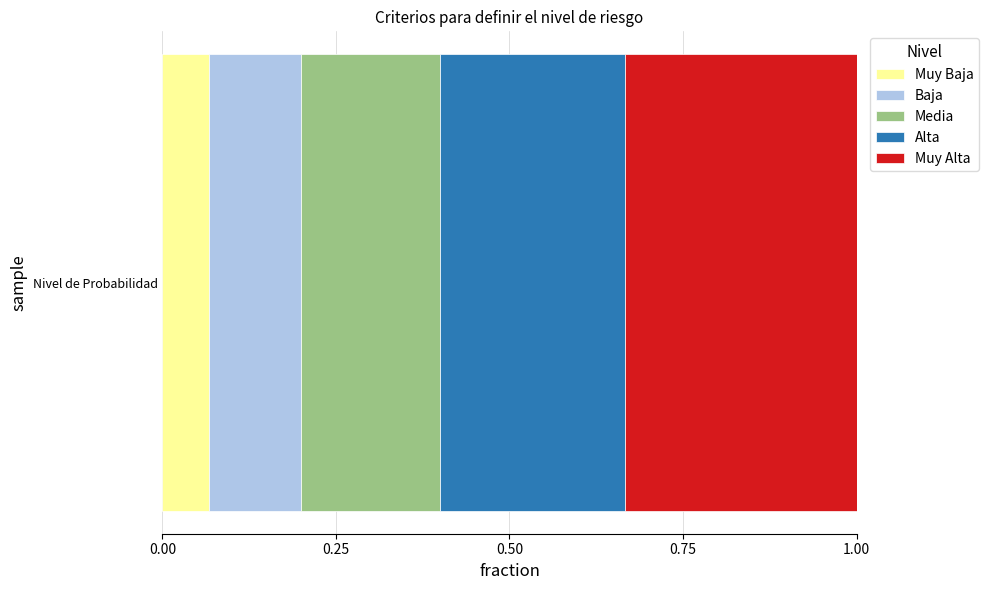

How many categories are shown in the chart?

1